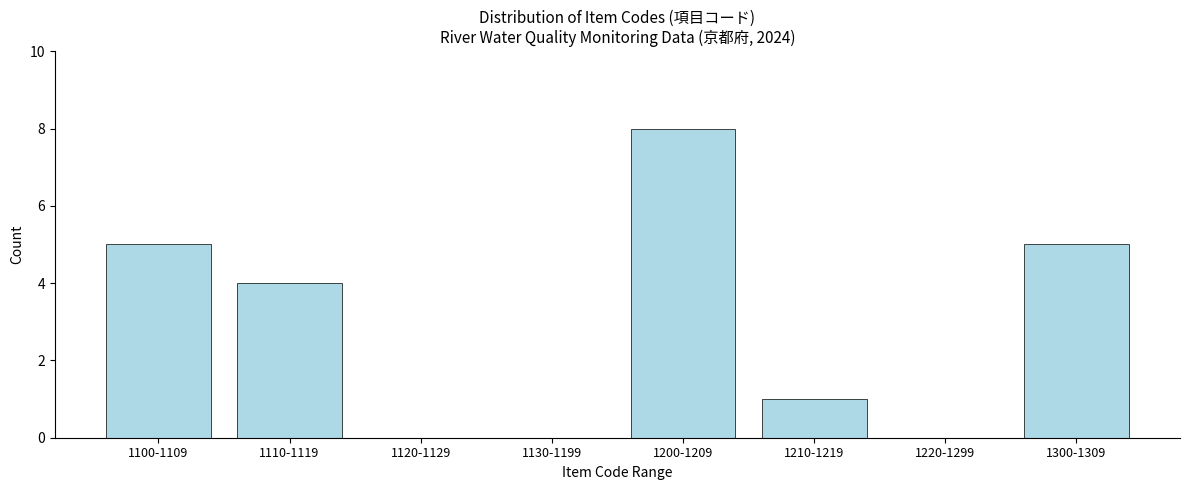

Reading left to right, list all the values displayed in this chart.

1100-1109=5	1110-1119=4	1120-1129=0	1130-1199=0	1200-1209=8	1210-1219=1	1220-1299=0	1300-1309=5